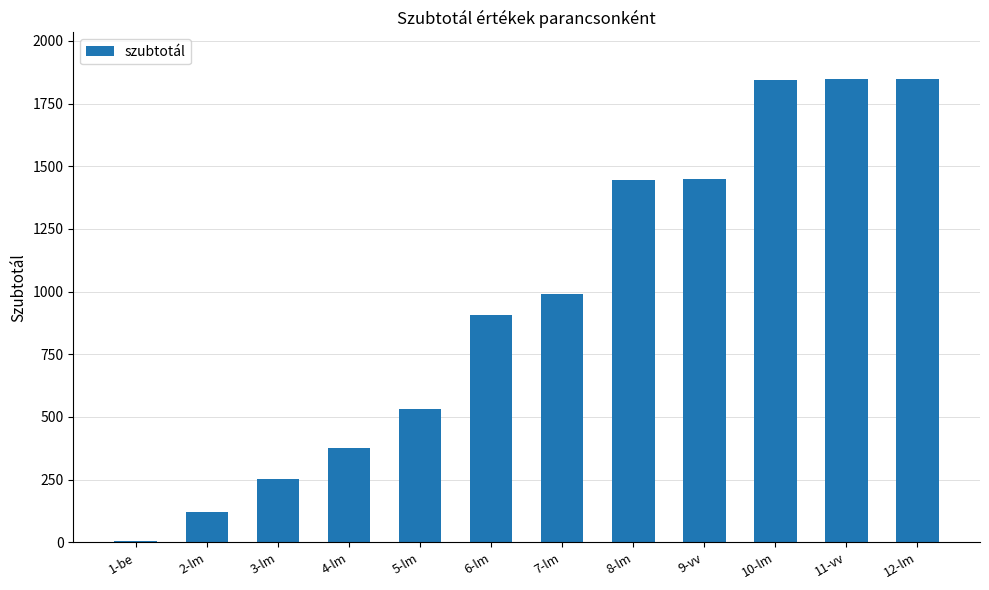

What is the maximum value shown in the chart?

1849